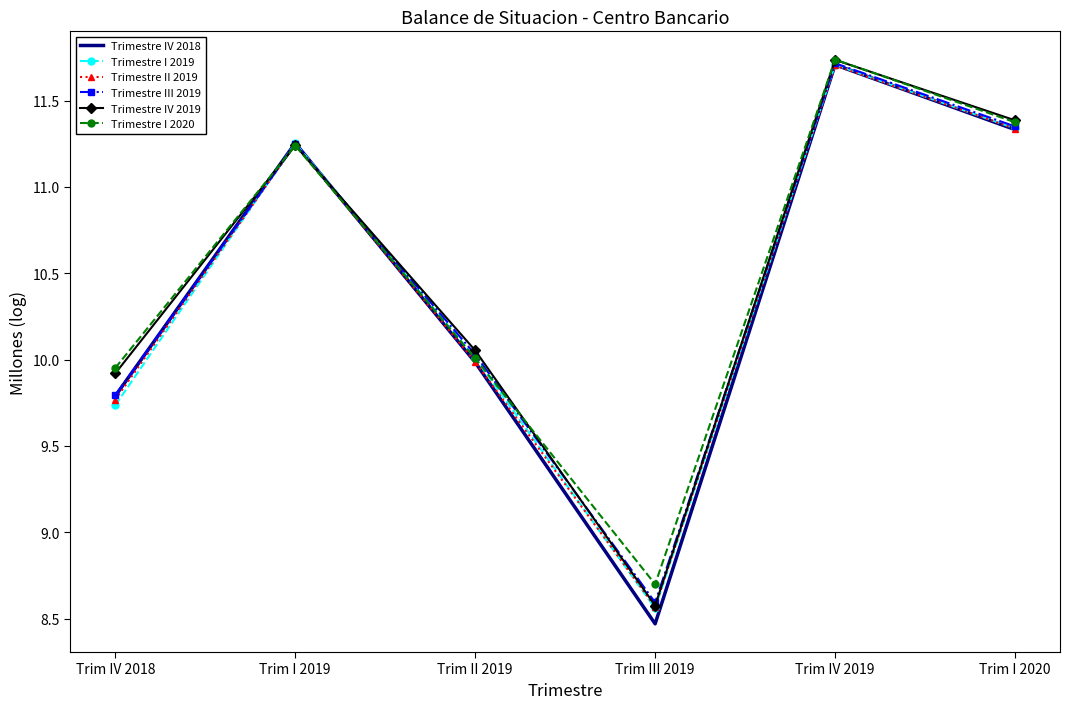

What is the difference between the Trimestre IV 2019 values at Trim I 2019 and Trim III 2019?

2.7